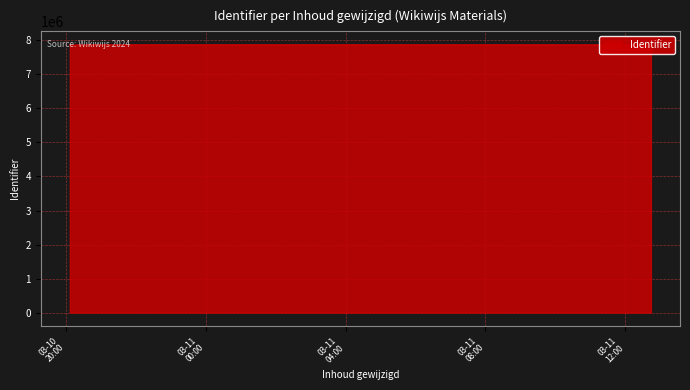

What is the ratio of the value at 2024-03-11 07:52:47 to the value at 2024-03-10 20:06:25?

1.0